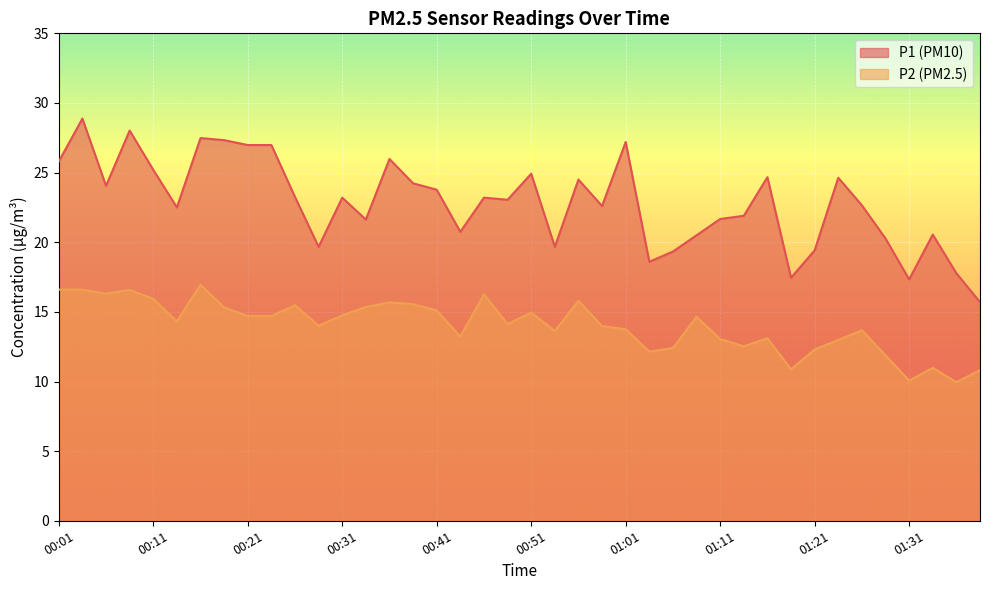

Does the chart display data point markers on the line(s)?

No